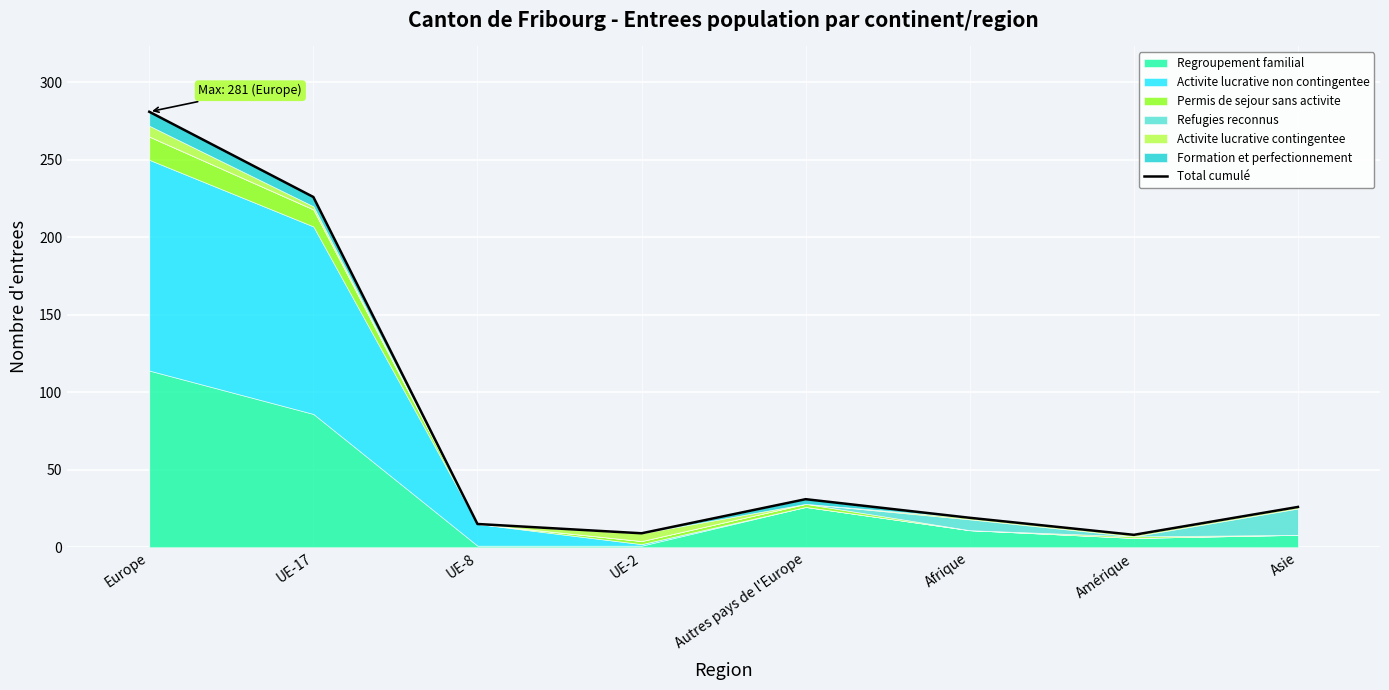

What is the average value?

77